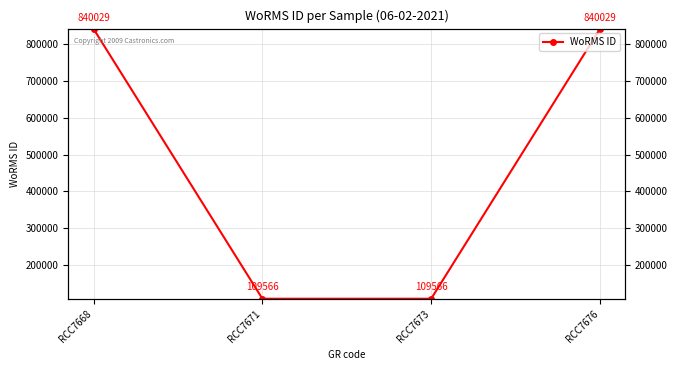

True or false: the data has more than 0 interior local peaks.

False